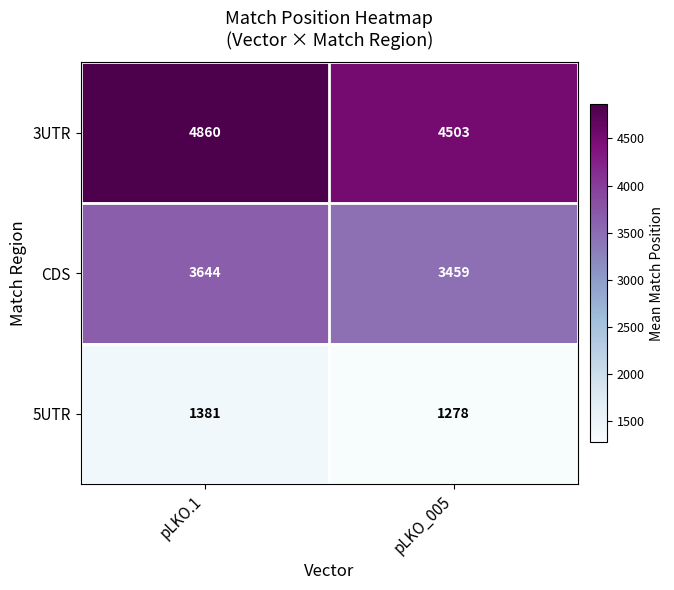

At how many categories does at least one series exceed 2029?

2